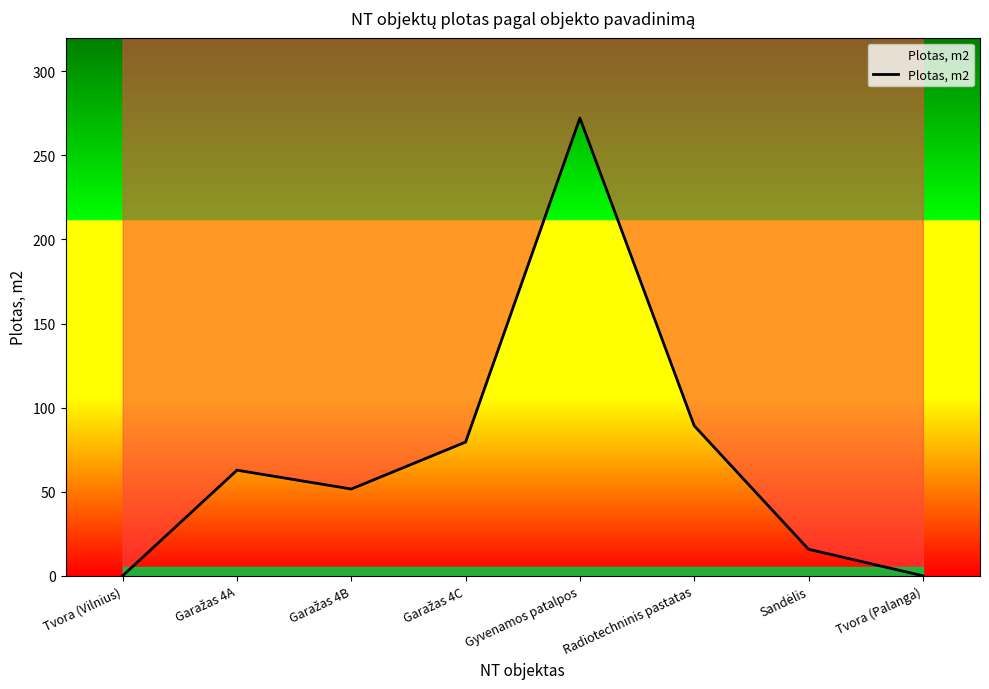

Count the number of data series in this chart.

1